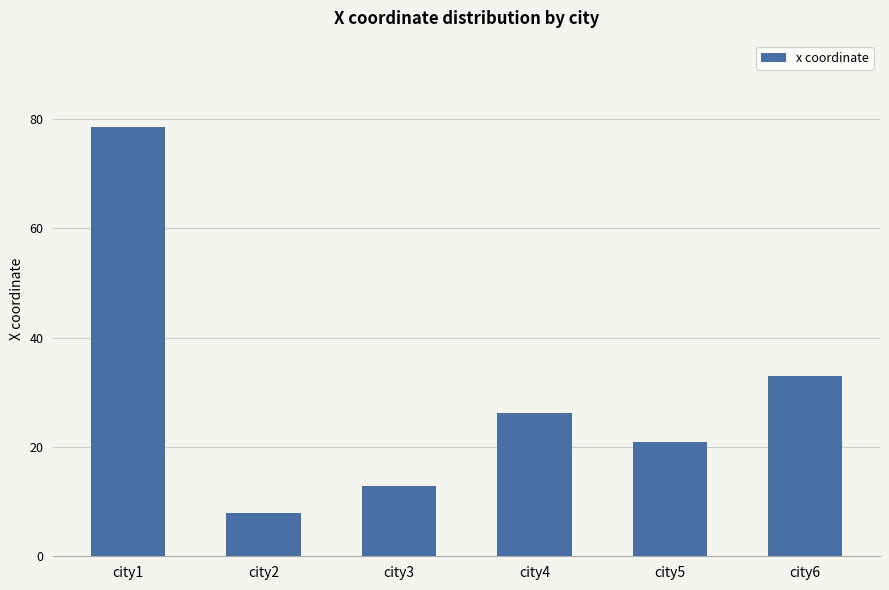

Where does the data first go above 26?

city1